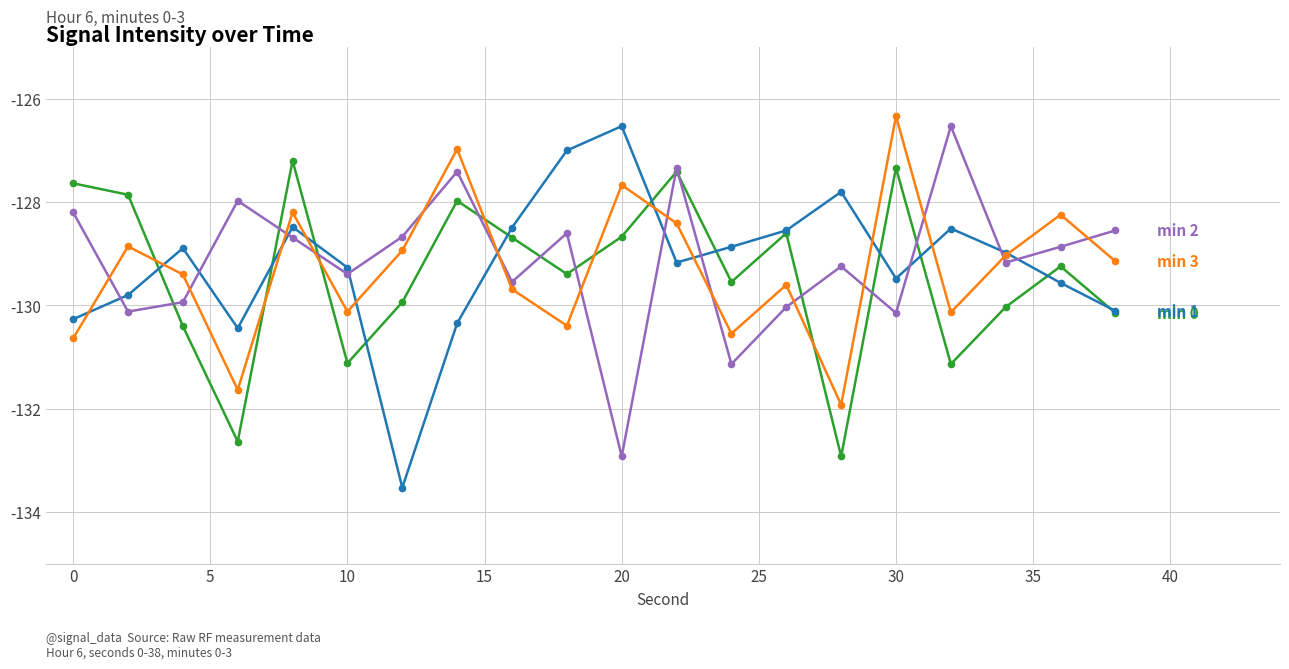

What is the smallest value displayed?

-133.5